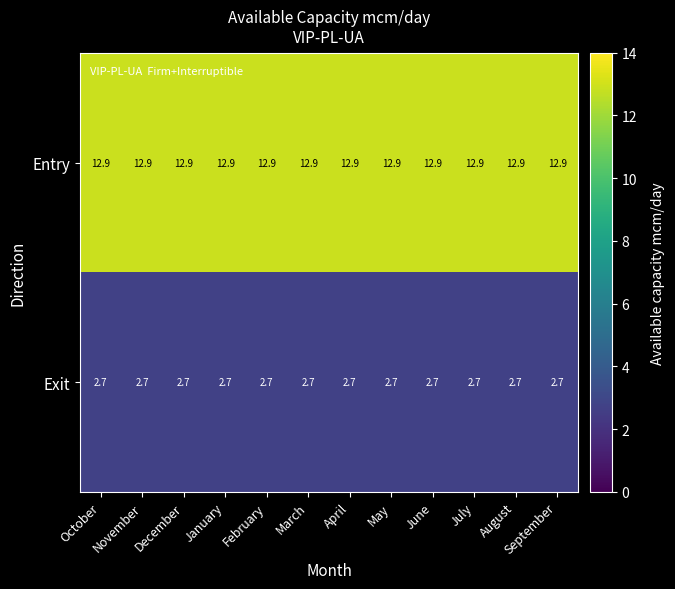

Rank the series at May from lowest to highest value.

Exit, Entry